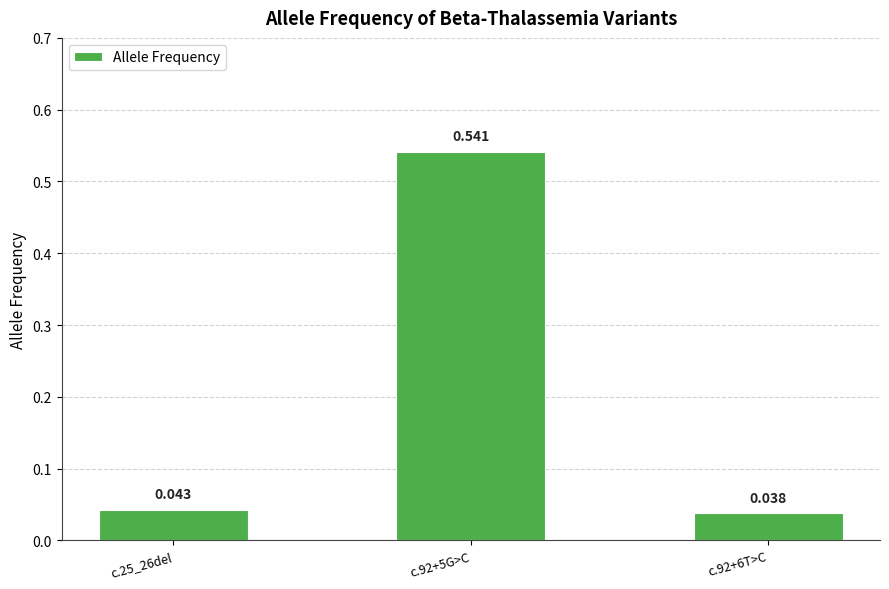

How many bars are there in total?

3